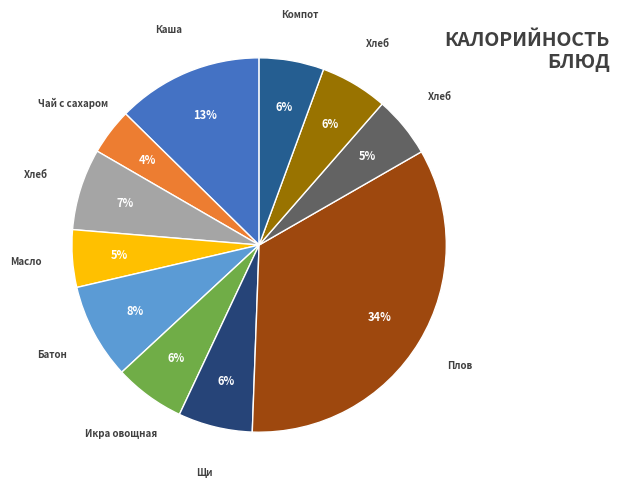

To the nearest percent, what is the average slice percentage?

9%